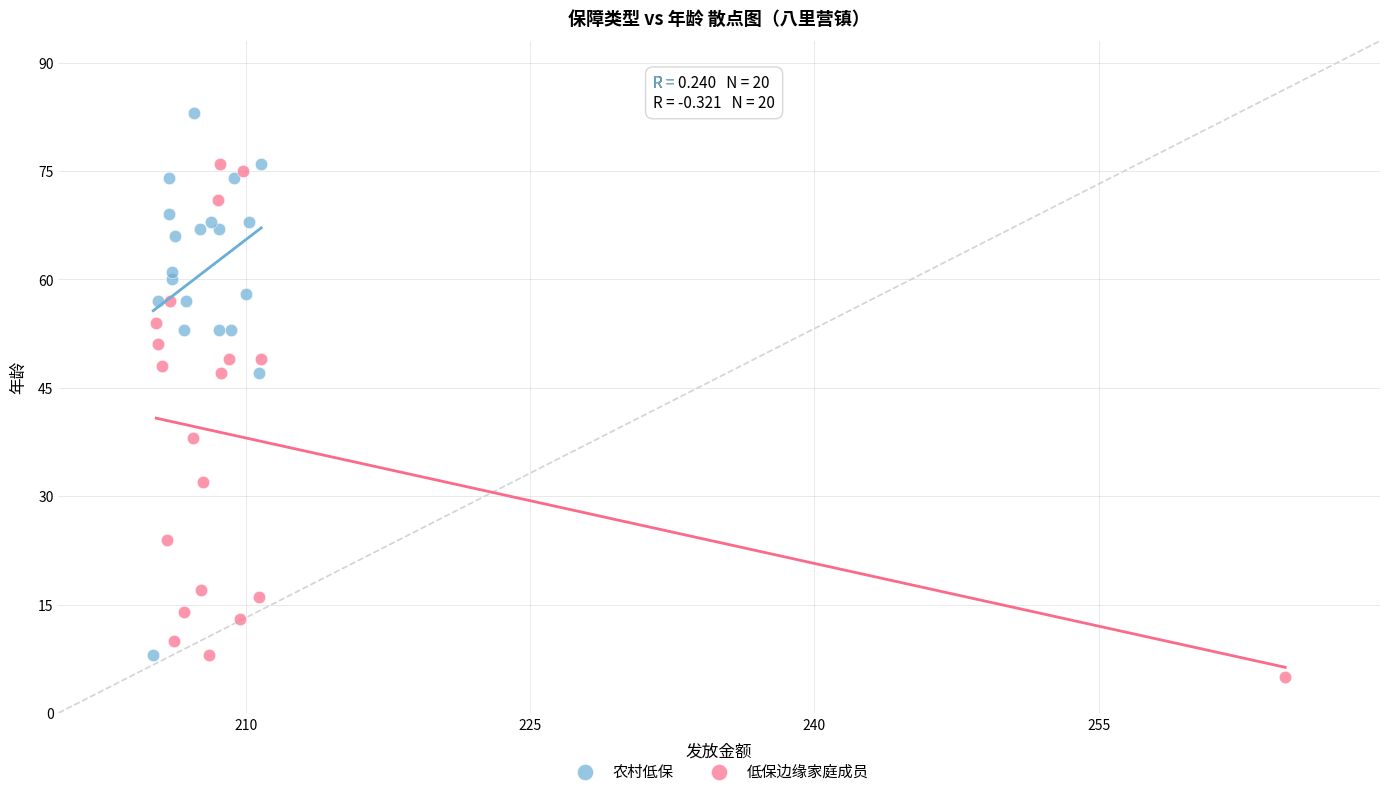

Which series contains the highest Y value?

农村低保